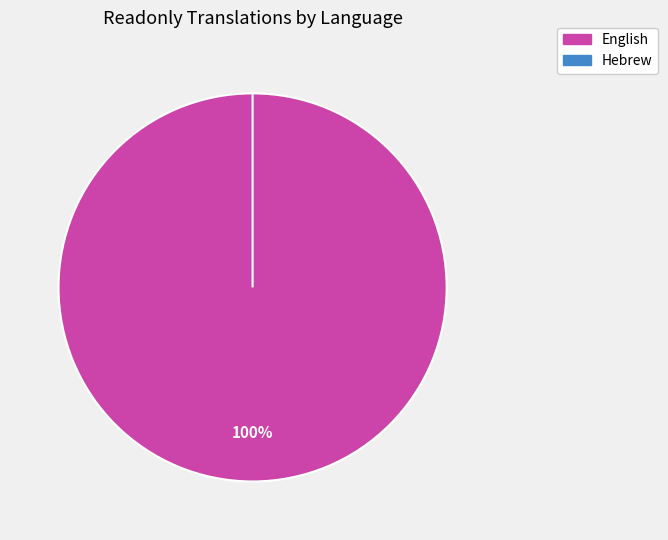

Combined, what portion of the pie is Hebrew and English?

100.0%